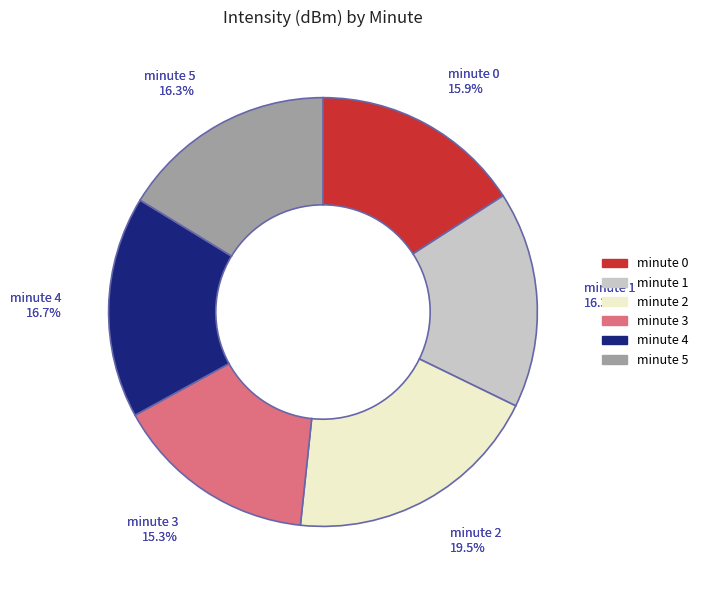

To the nearest percent, what is the average slice percentage?

17%